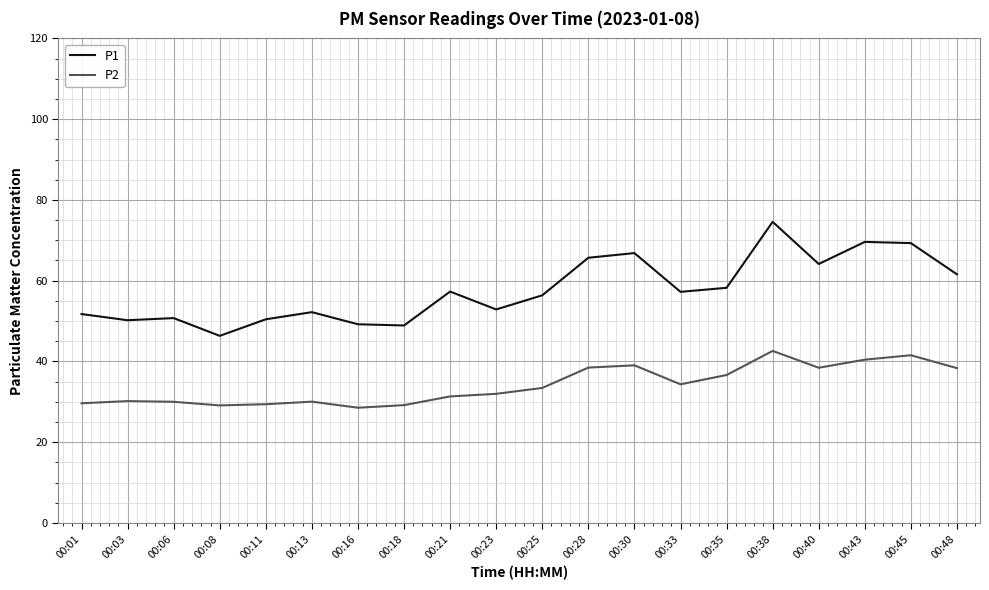

Rank the series by their average value, from lowest to highest.

P2, P1